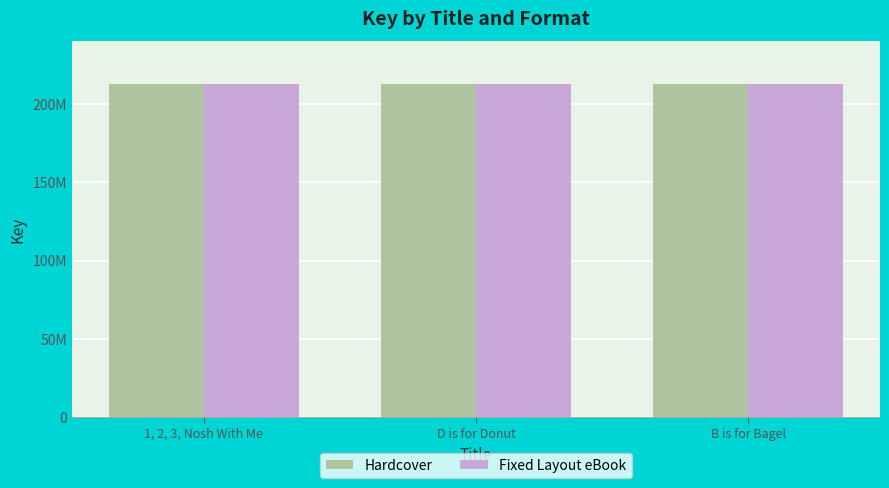

Reading left to right, extract all data points from this chart.

Hardcover: 1, 2, 3, Nosh With Me=212793158	D is for Donut=212793351	B is for Bagel=212794538
Fixed Layout eBook: 1, 2, 3, Nosh With Me=212793158	D is for Donut=212793351	B is for Bagel=212794538